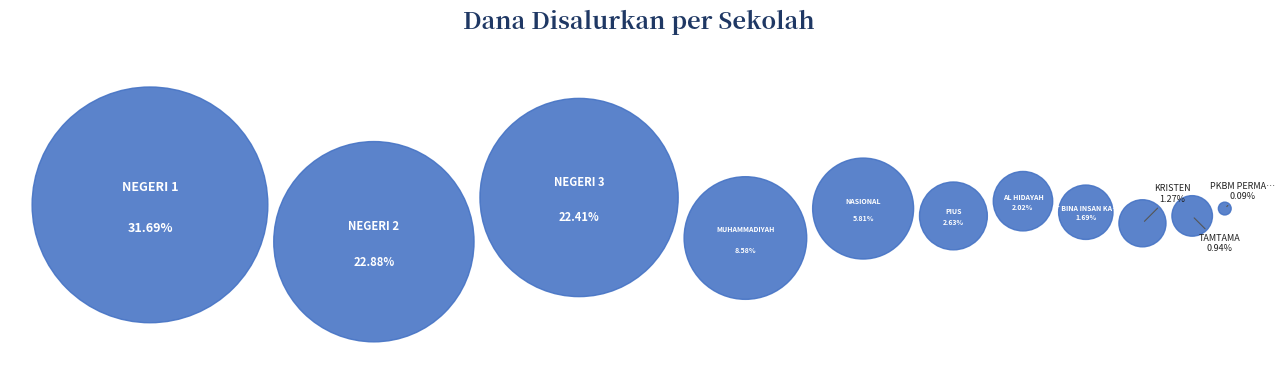

Which slice is the largest?

SMP NEGERI 1 SIDAREJA